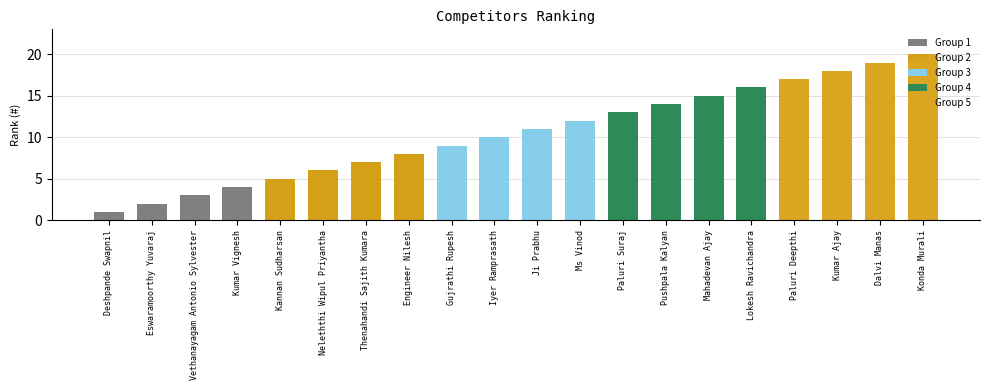

Count the number of data series in this chart.

1